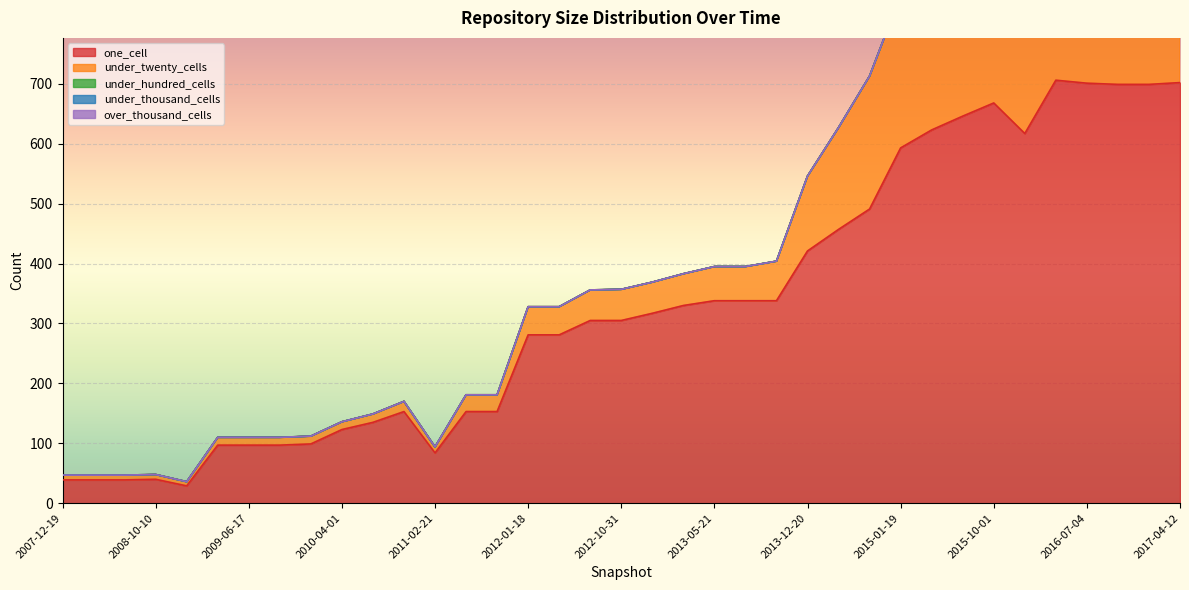

Which category has the highest value in the under_thousand_cells series?

2007-12-19